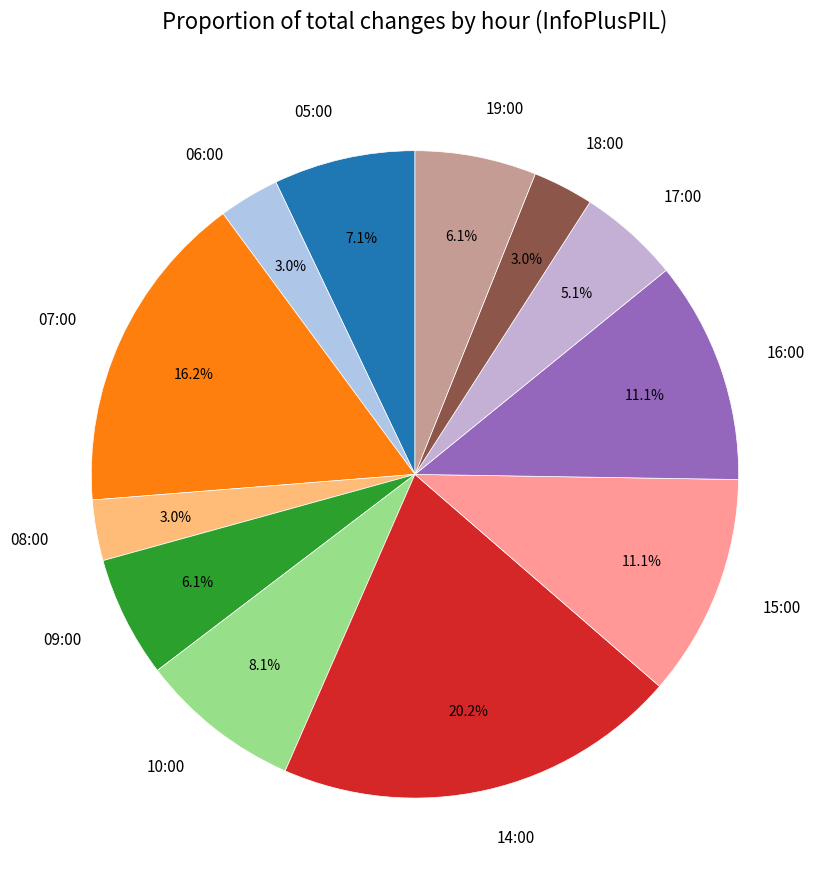

Is there a majority slice in this chart?

No